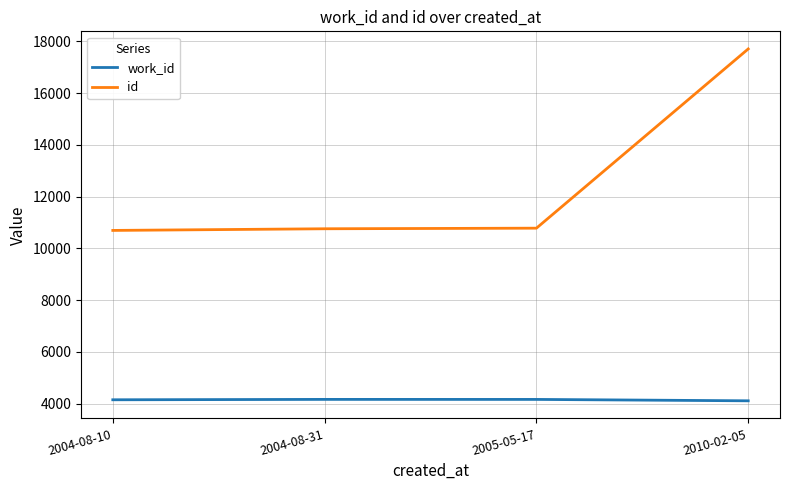

Does the chart display data point markers on the line(s)?

No